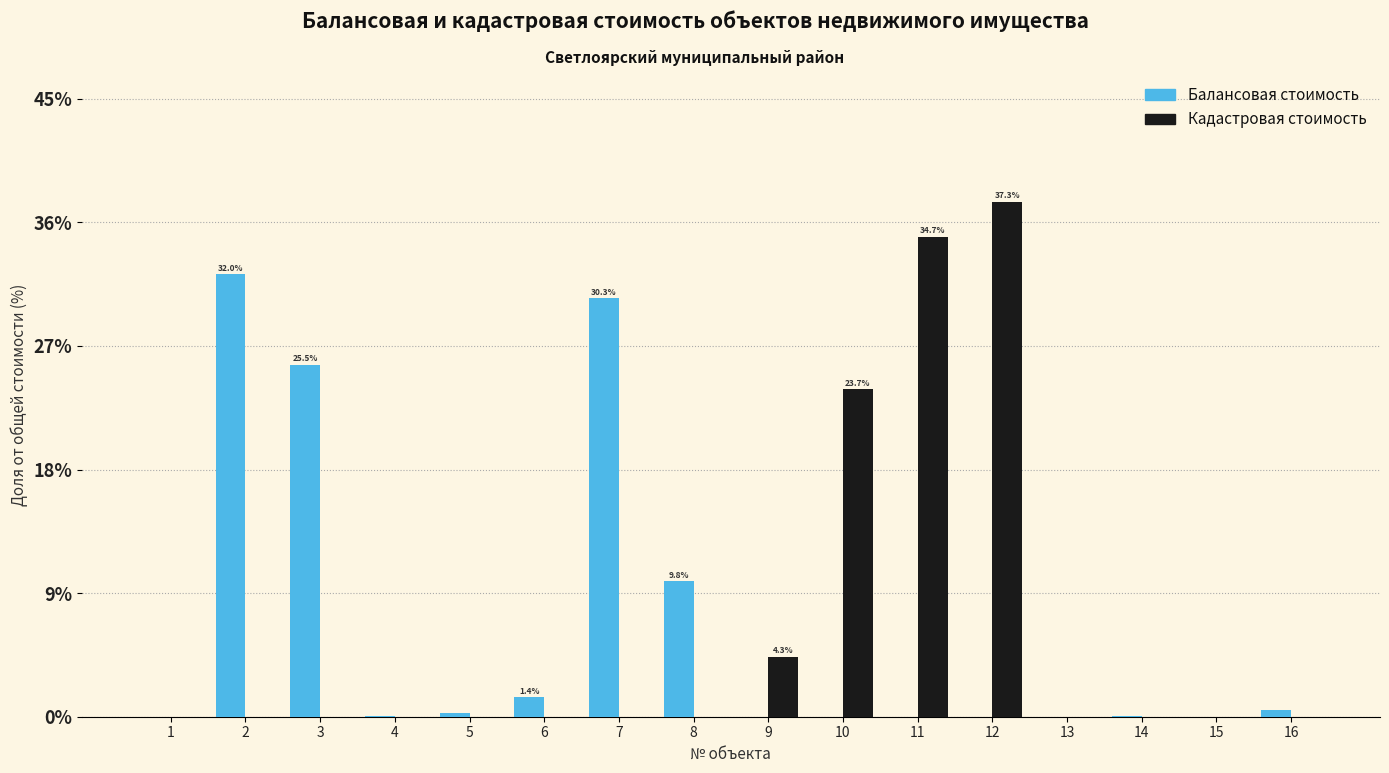

At which category is the sum across all series the highest?

12